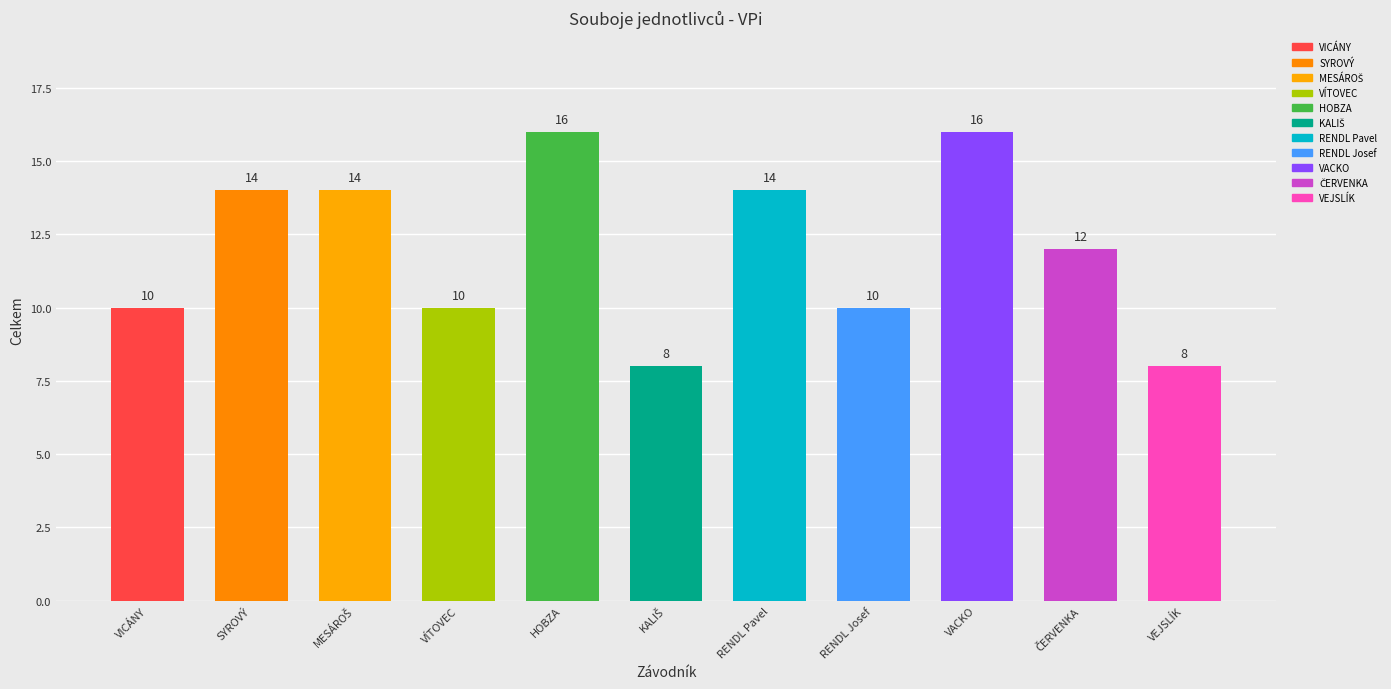

Where does the data first go above 12?

SYROVÝ